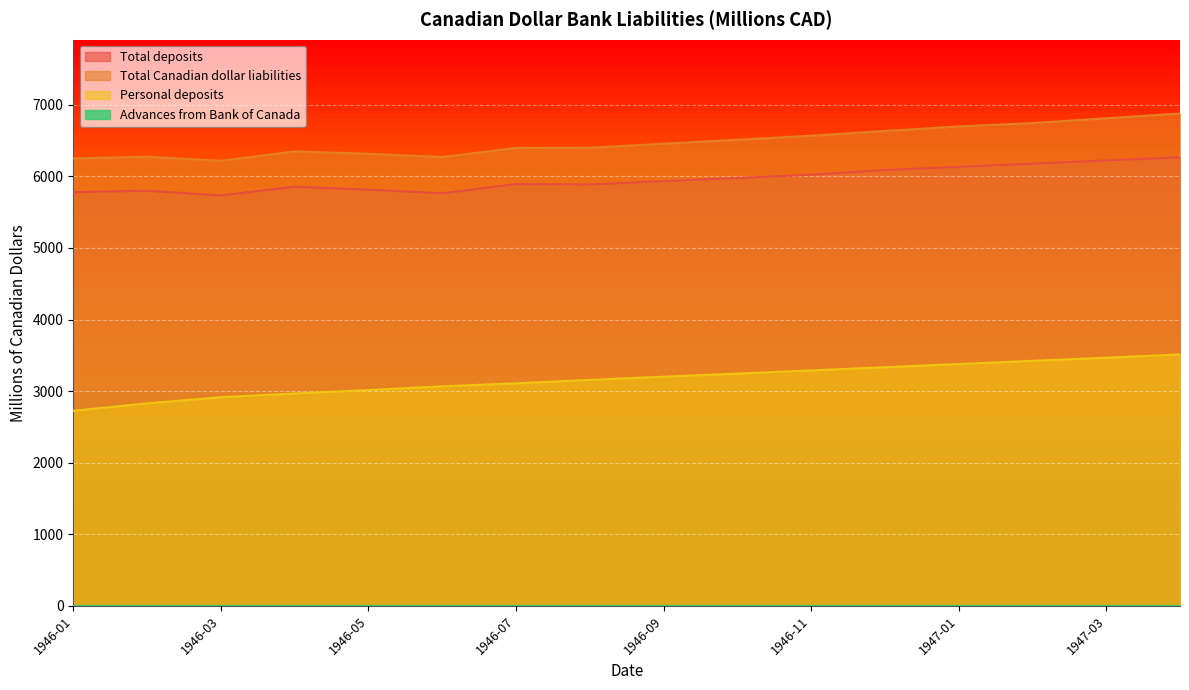

The Total deposits series shows 6134 at 1947-01. True or false?

True